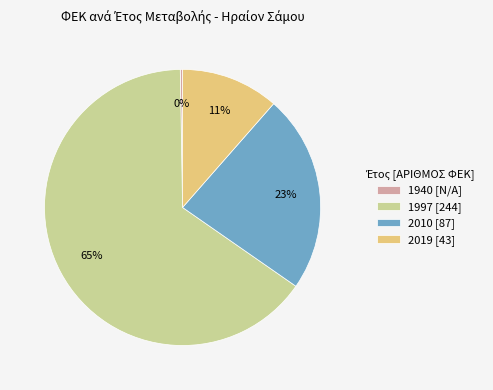

Is it true that 1997 [244] is 74% of the pie?

False